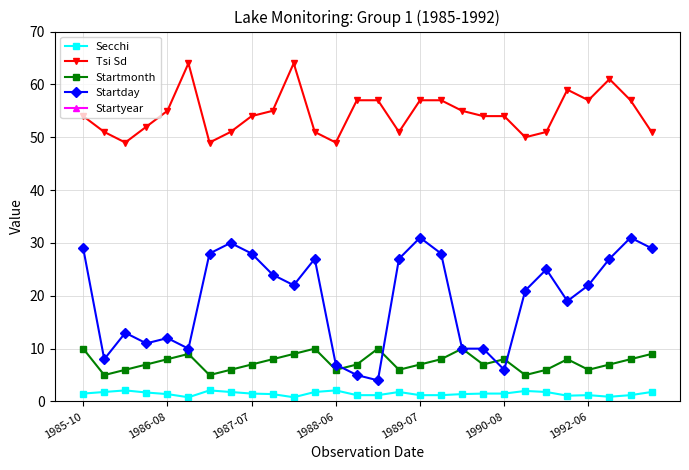

True or false: Secchi and Startmonth cross at least once.

False